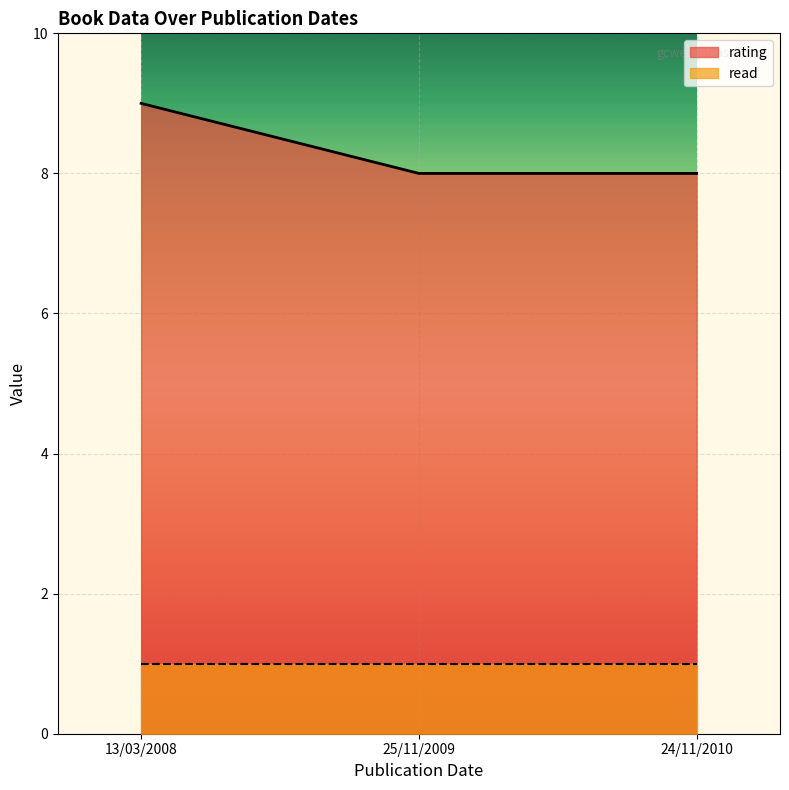

The value at 13/03/2008 is 16. True or false?

False